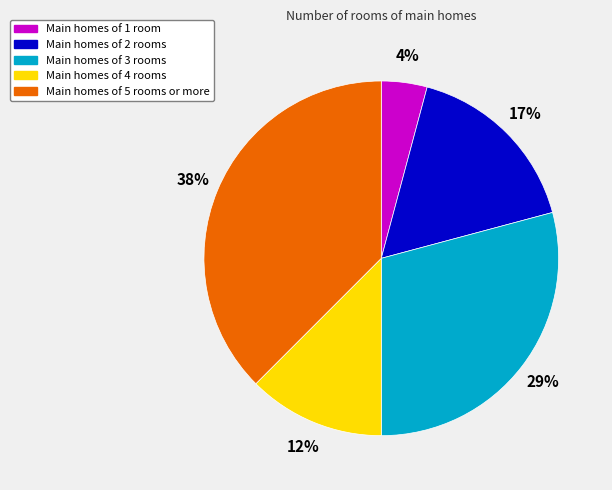

What percentage is the Main homes of 2 rooms slice, to the nearest percent?

17%